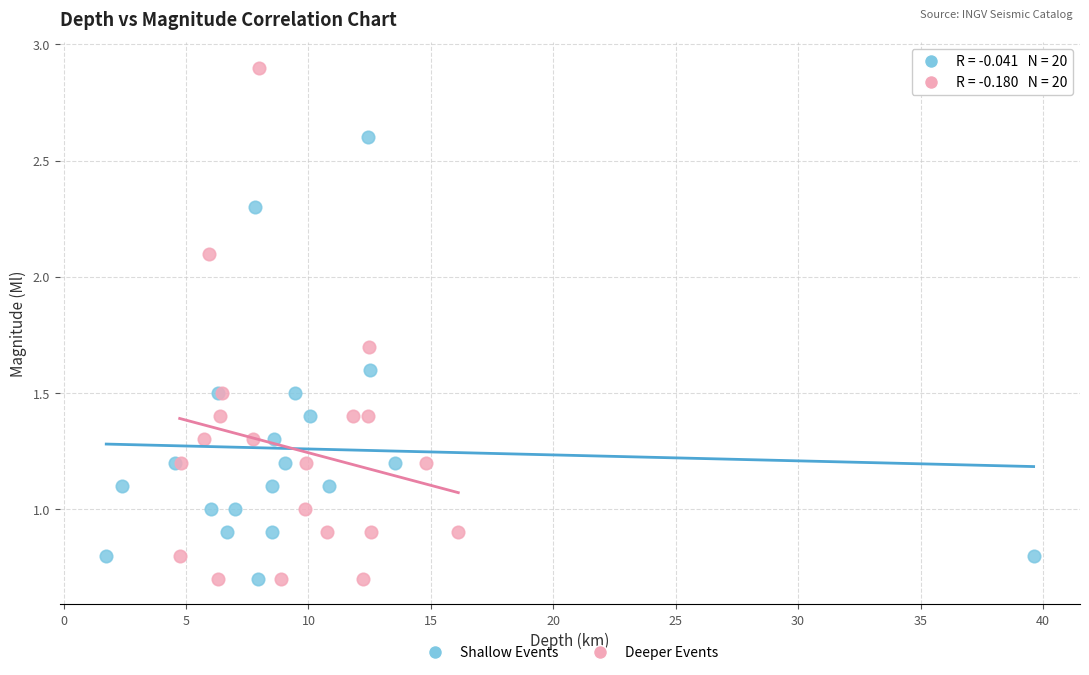

Which series has the widest spread of Y values?

Deeper Events